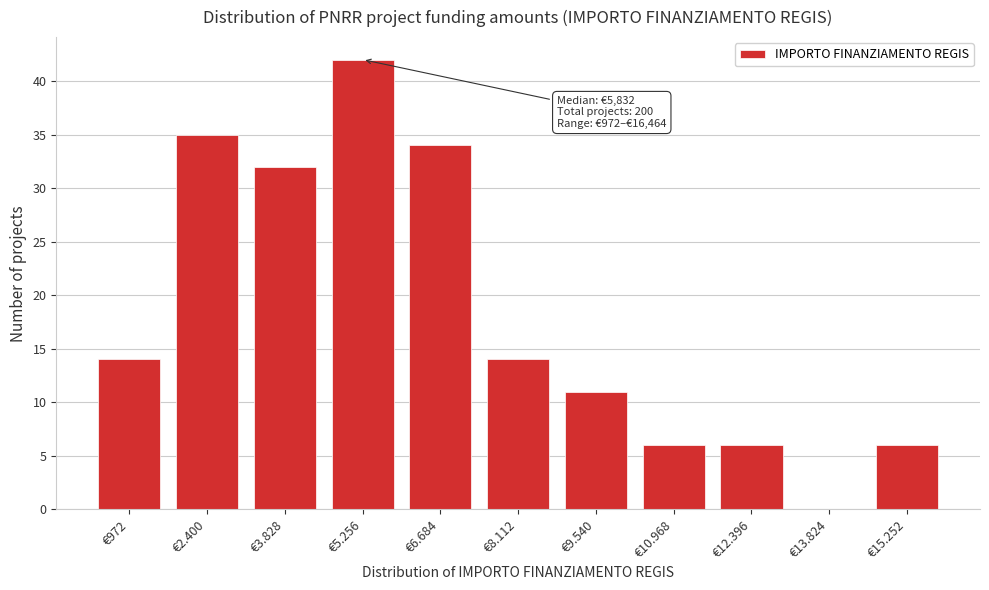

Reading right to left, transcribe all the data shown in this chart.

€15.252=6	€13.824=0	€12.396=6	€10.968=6	€9.540=11	€8.112=14	€6.684=34	€5.256=42	€3.828=32	€2.400=35	€972=14